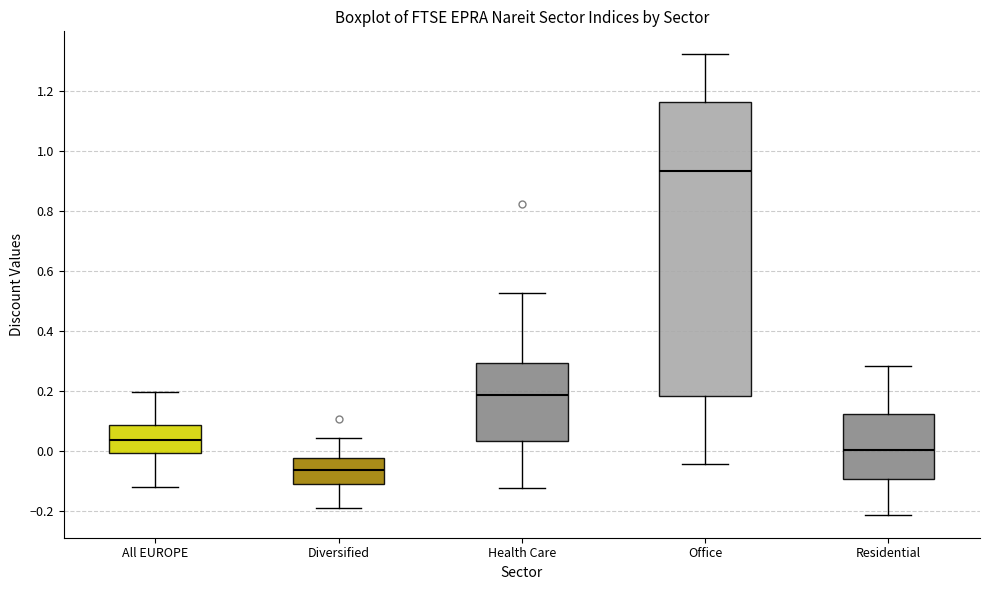

Which box is the tallest, from its lower edge to its upper edge?

Office